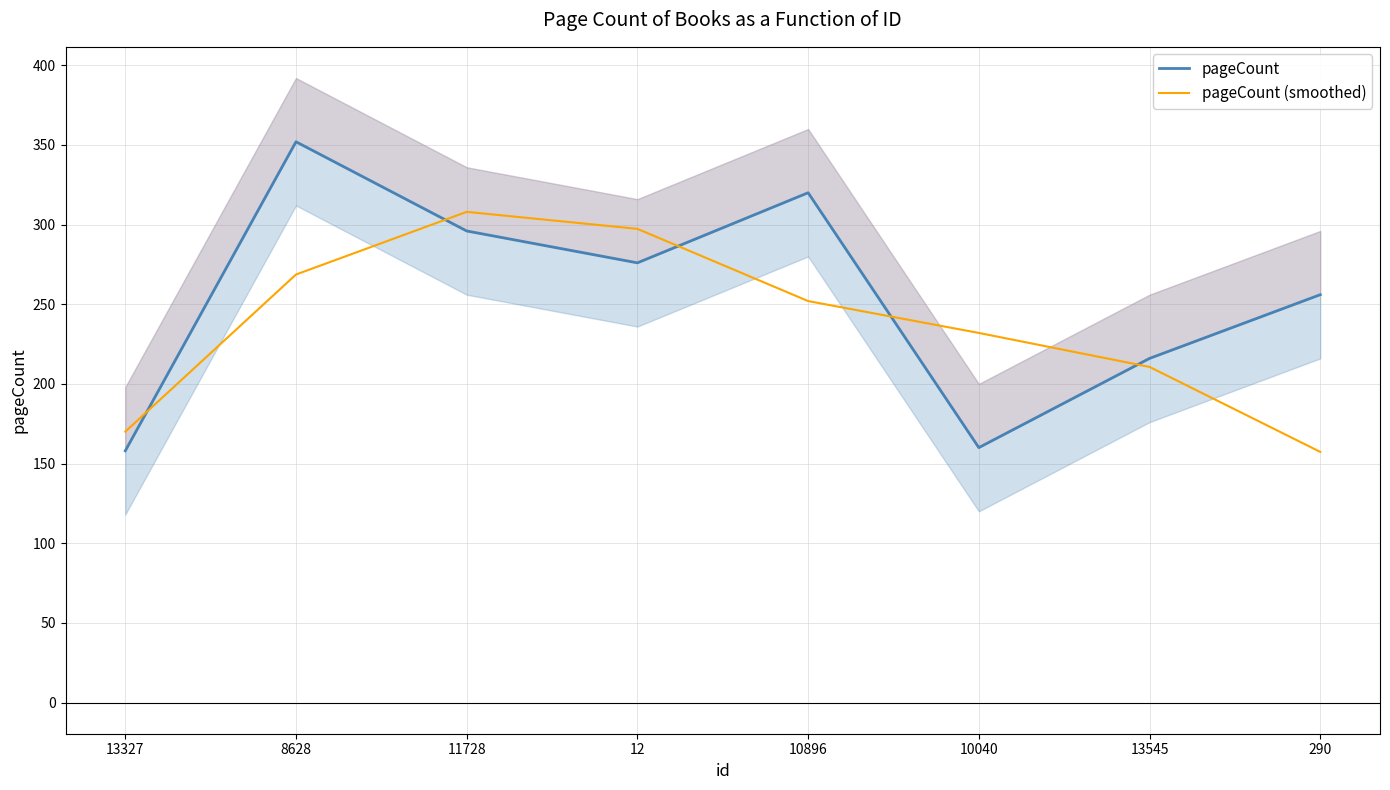

Is the value of pageCount (smoothed) at 11728 greater than the value of pageCount at 10896?

No